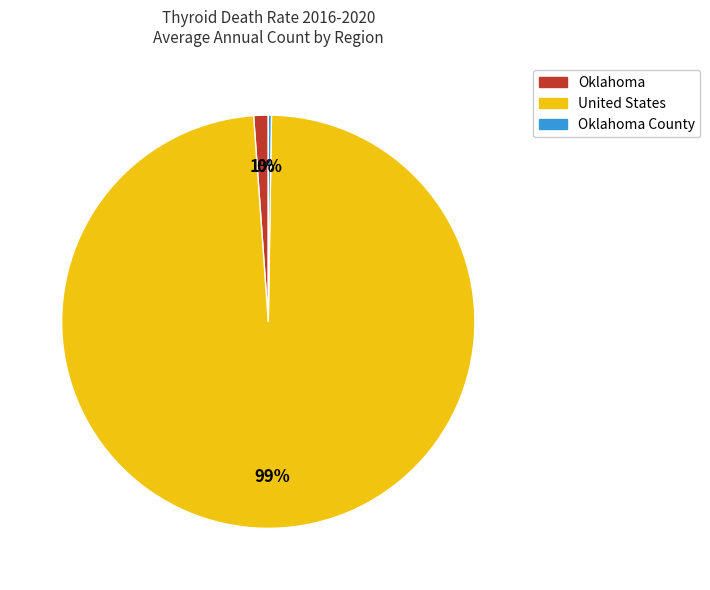

Does any single category account for the majority?

Yes